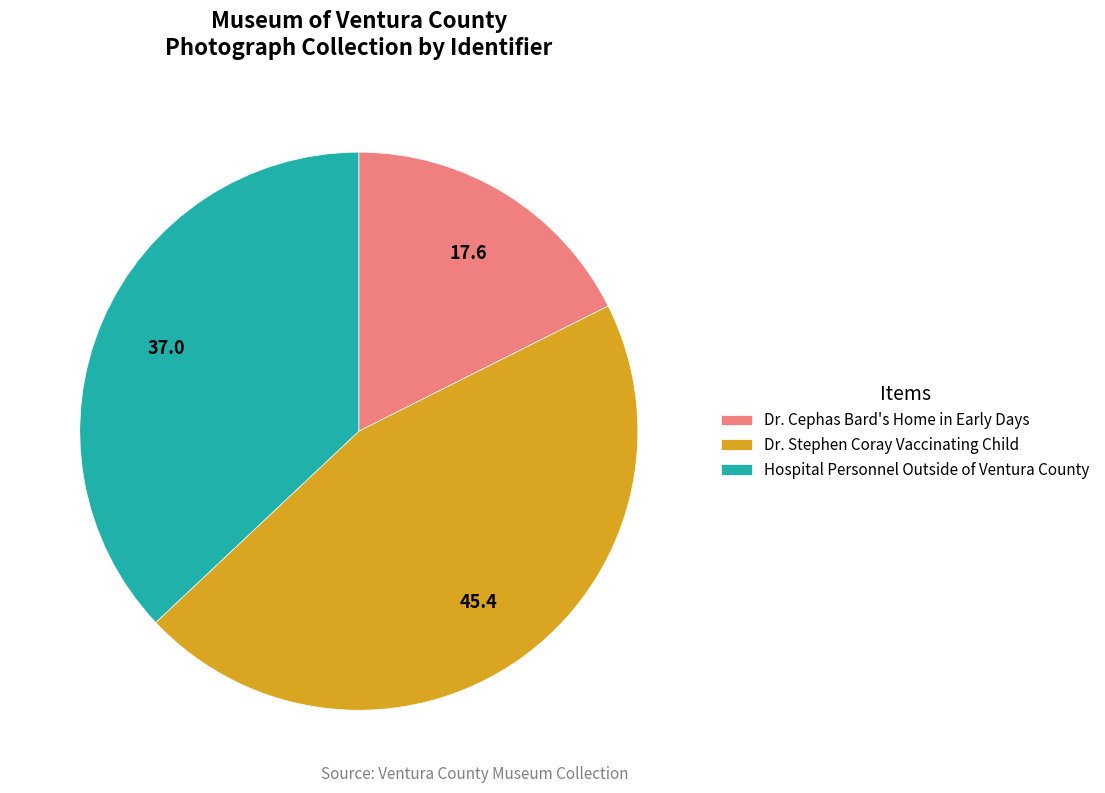

Which slice is the smallest?

Dr. Cephas Bard's Home in Early Days